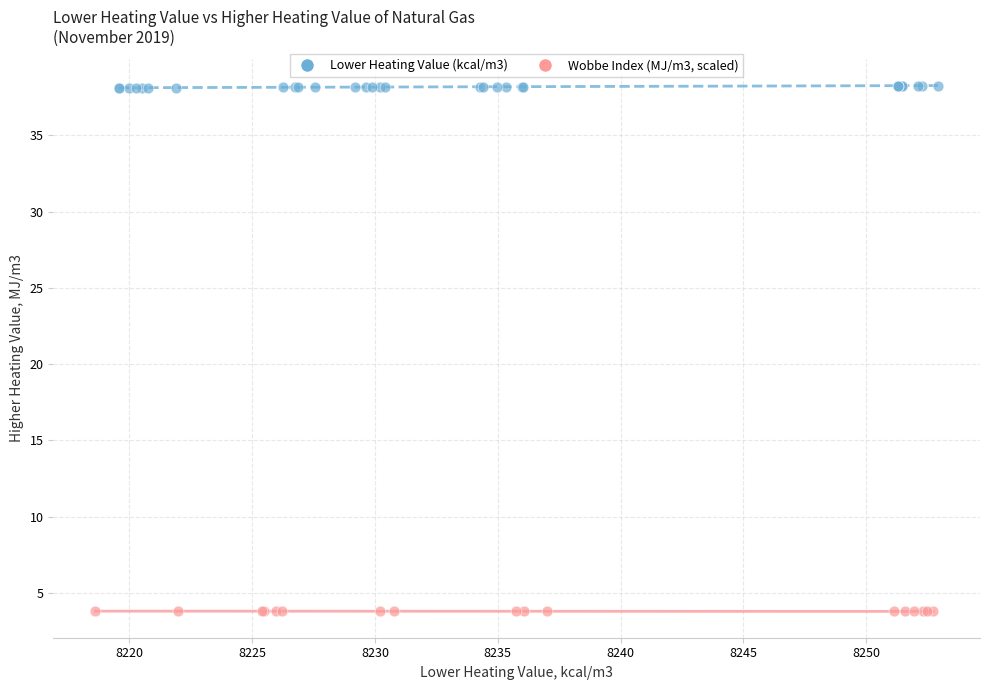

Which series reaches the minimum Y coordinate?

Wobbe Index (MJ/m3, scaled)